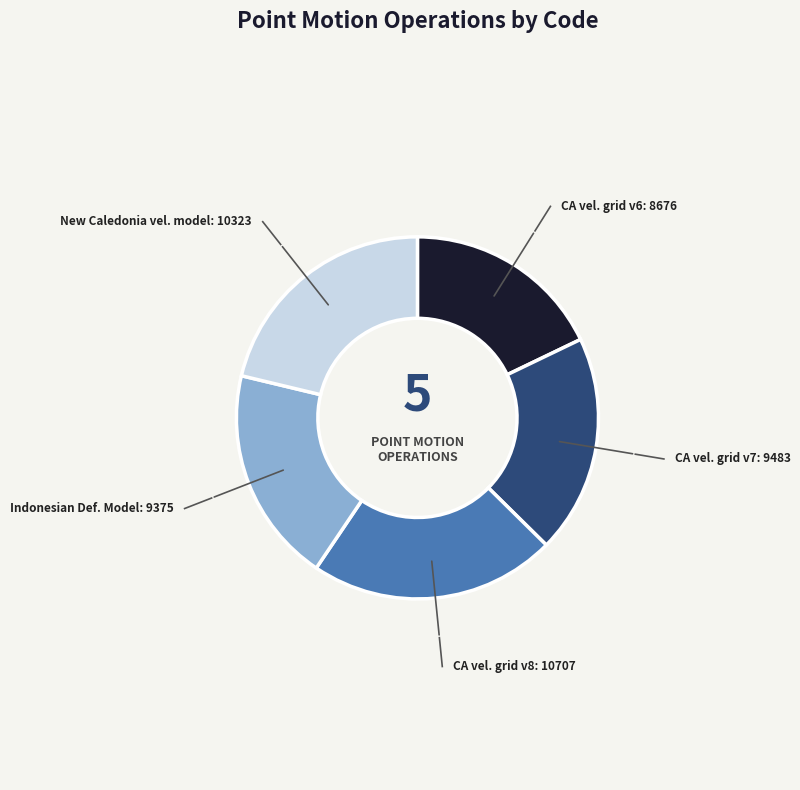

Is there a majority slice in this chart?

No